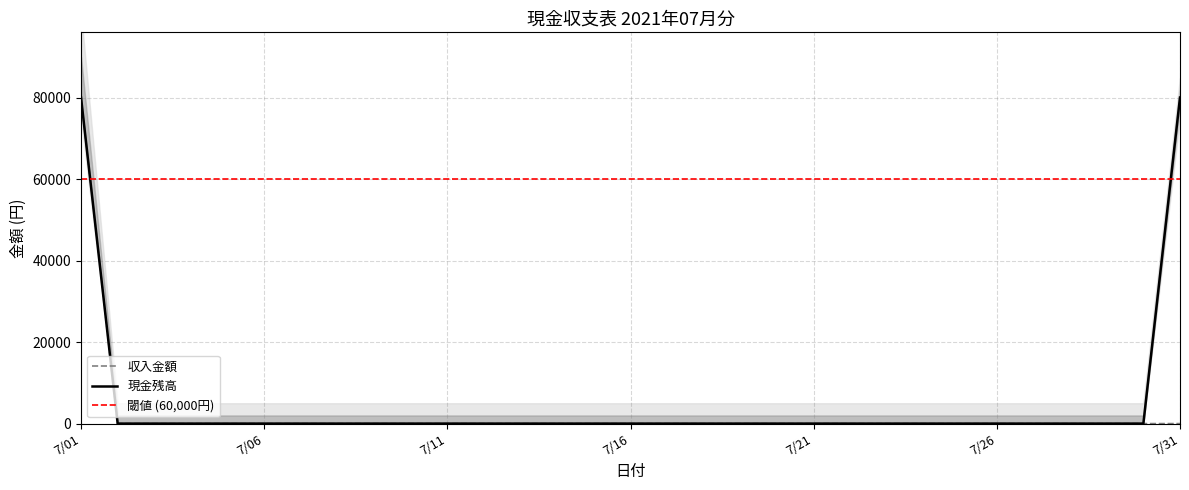

The 現金残高 series shows 0 at 7/22. True or false?

True